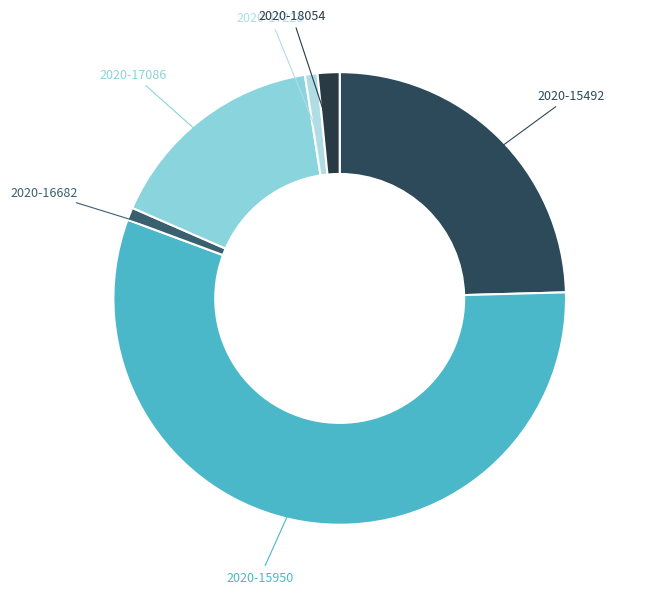

Do 2020-17086 and 2020-17228 together represent more than half of the pie?

No